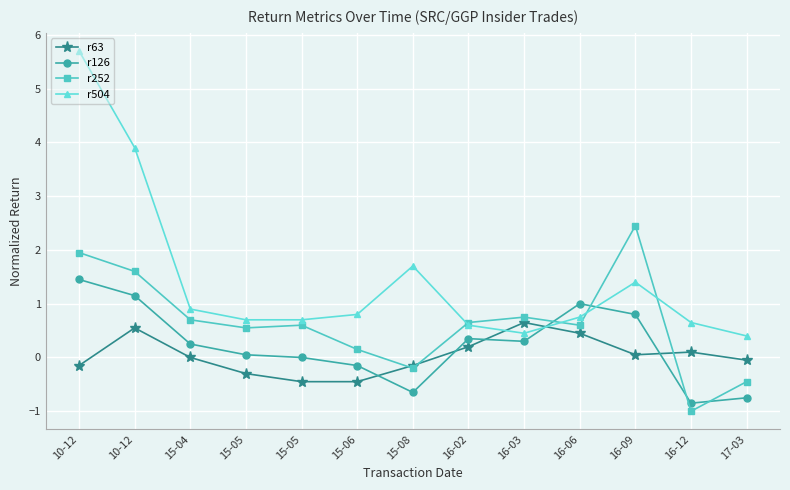

Reading left to right, transcribe all the data shown in this chart.

r63: 10-12=-0.1	10-12=0.6	15-04=0.0	15-05=-0.3	15-05=-0.5	15-06=-0.5	15-08=-0.1	16-02=0.2	16-03=0.7	16-06=0.5	16-09=0.1	16-12=0.1	17-03=-0.1
r126: 10-12=1.4	10-12=1.1	15-04=0.2	15-05=0.1	15-05=0.0	15-06=-0.1	15-08=-0.7	16-02=0.3	16-03=0.3	16-06=1.0	16-09=0.8	16-12=-0.8	17-03=-0.8
r252: 10-12=1.9	10-12=1.6	15-04=0.7	15-05=0.6	15-05=0.6	15-06=0.1	15-08=-0.2	16-02=0.7	16-03=0.8	16-06=0.6	16-09=2.5	16-12=-1.0	17-03=-0.5
r504: 10-12=5.7	10-12=3.9	15-04=0.9	15-05=0.7	15-05=0.7	15-06=0.8	15-08=1.7	16-02=0.6	16-03=0.5	16-06=0.8	16-09=1.4	16-12=0.7	17-03=0.4